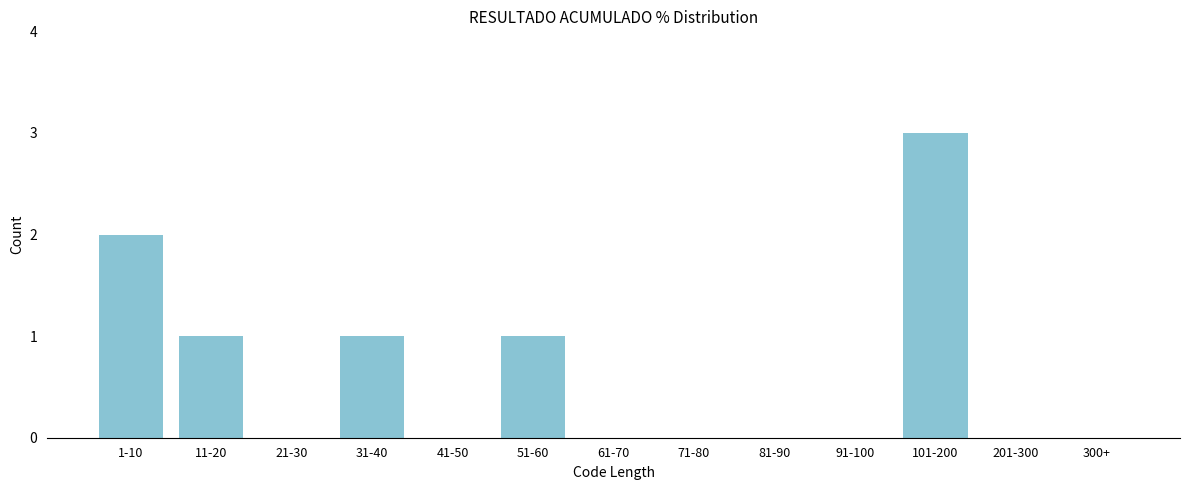

Reading right to left, transcribe all the data shown in this chart.

300+=0	201-300=0	101-200=3	91-100=0	81-90=0	71-80=0	61-70=0	51-60=1	41-50=0	31-40=1	21-30=0	11-20=1	1-10=2